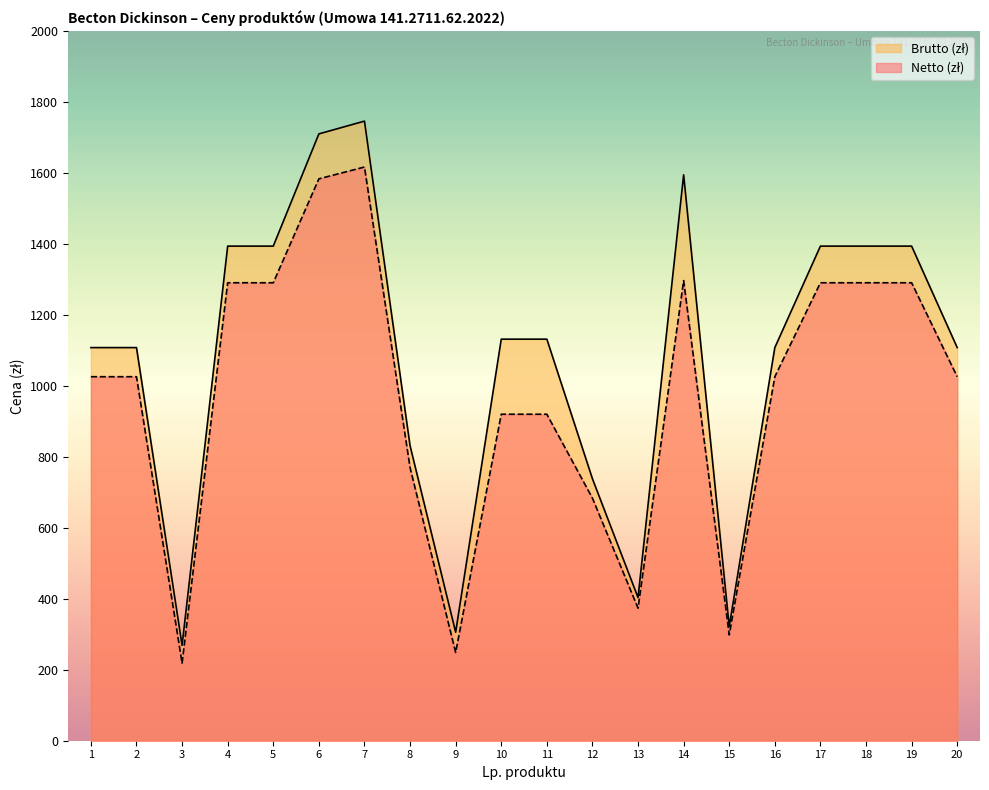

What is the difference between the second highest and second lowest values in the Netto (zł) series?

1335.1